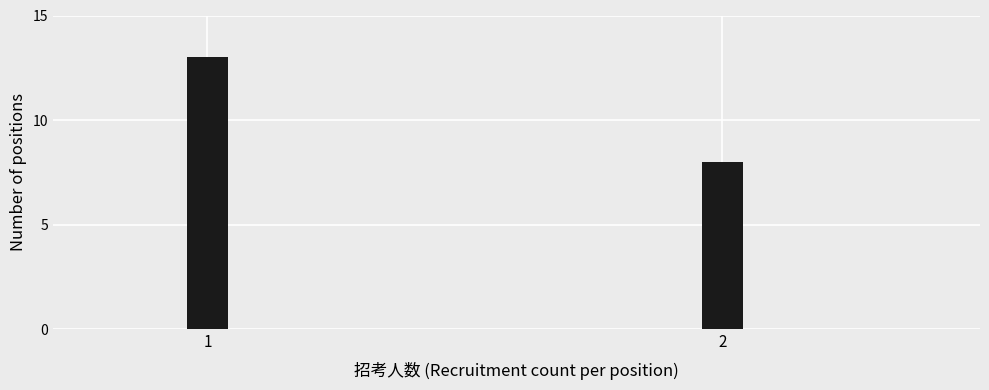

Reading right to left, what are all the values shown in this chart?

8	13